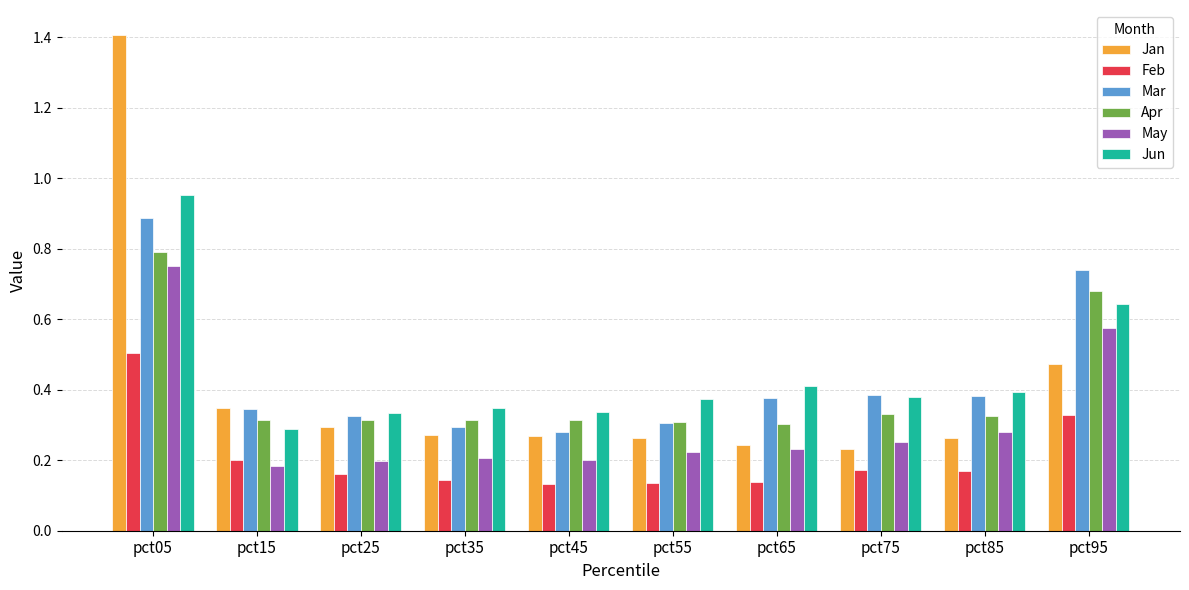

What is the sum of the Mar values at pct05 and pct45?

1.2